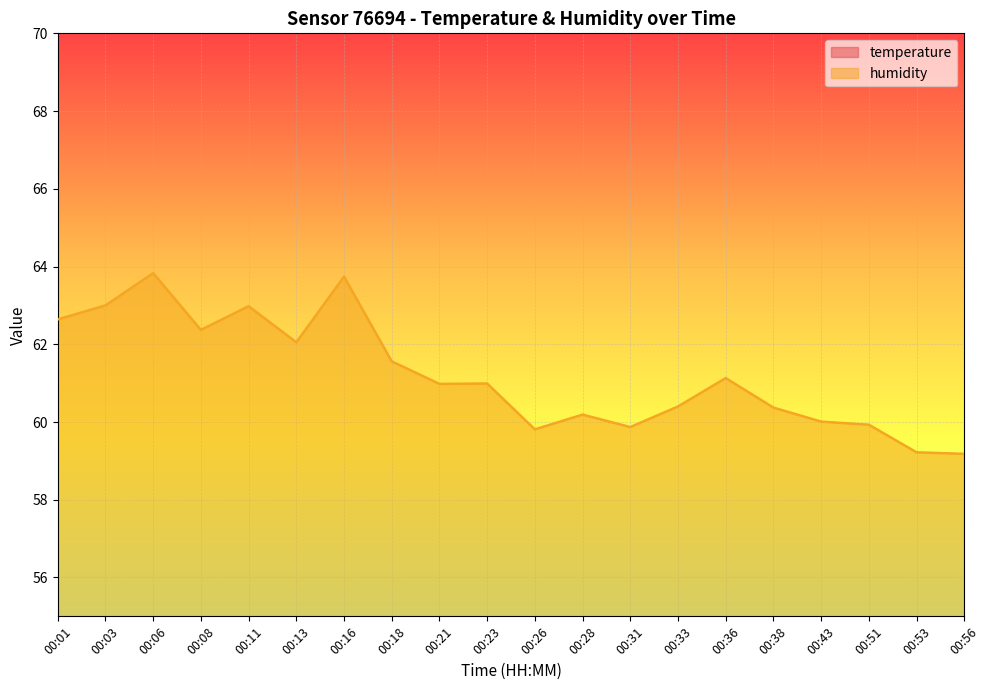

The value of humidity at 00:26 is 78.0. True or false?

False